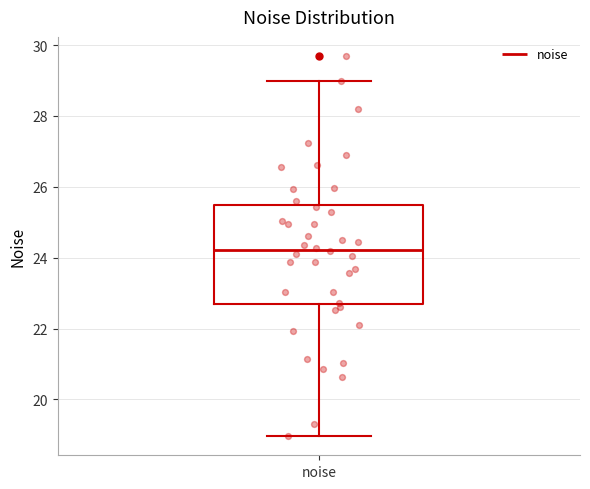

Read this box plot against the y-axis: the position of the median line, the range covered by the box, and the ends of both whiskers. The values are not printed on the chart, so give them approximately, as read against the axis.

median 24.2, box 22.6 to 25.4, whiskers 19.0 to 29.0